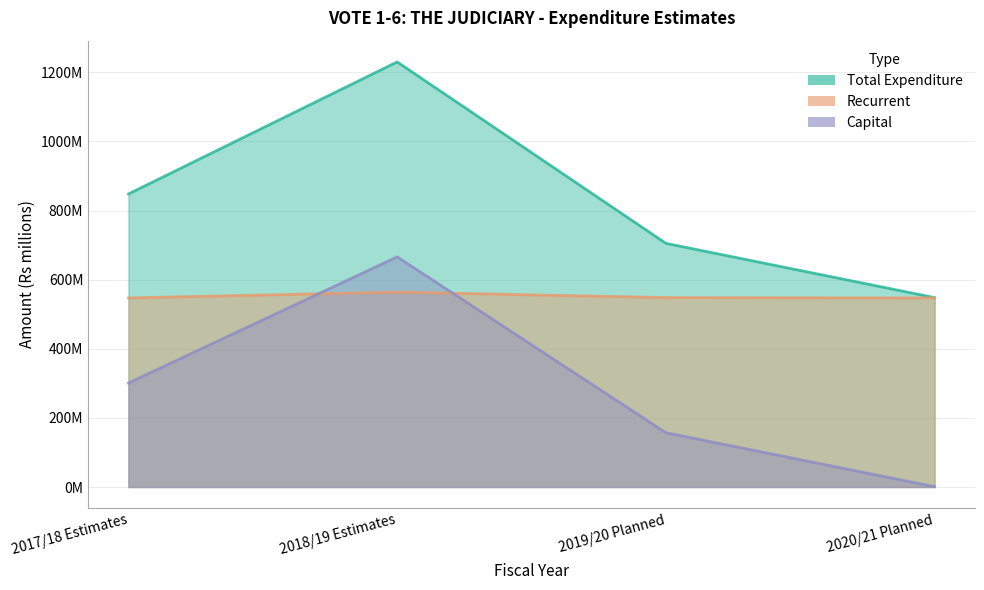

How many Total Expenditure values are between 705 and 1230?

3